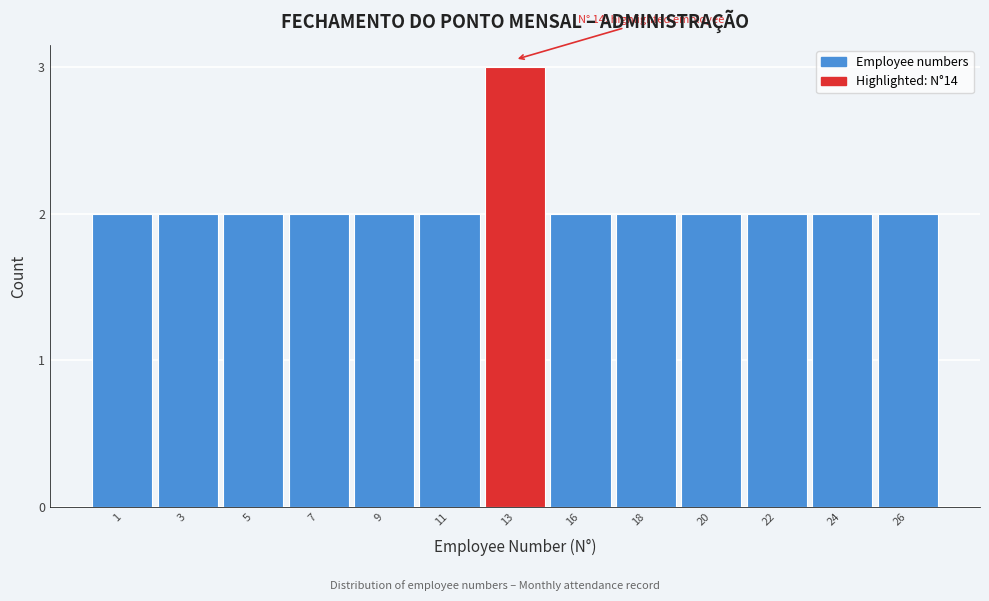

Reading left to right, list all the values displayed in this chart.

2	2	2	2	2	2	3	2	2	2	2	2	2